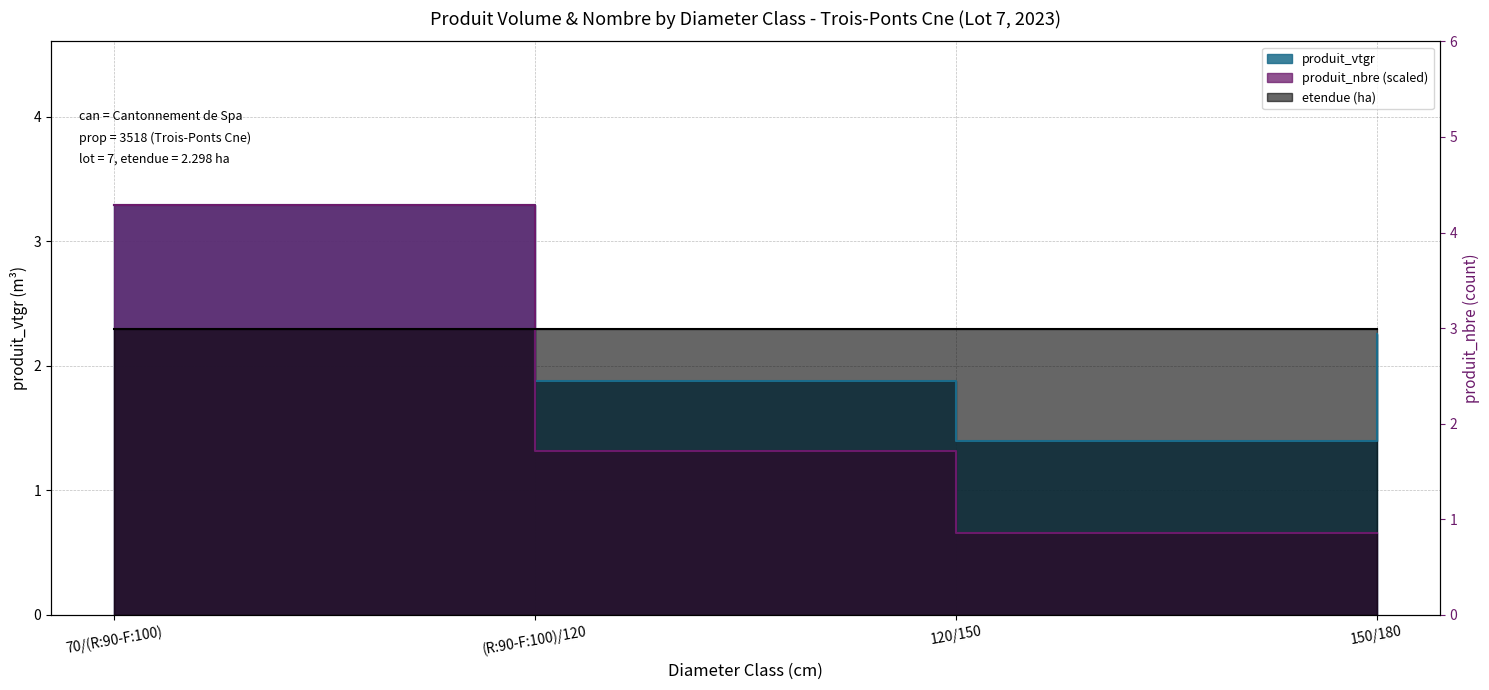

How many data points in produit_nbre are less than 1?

2